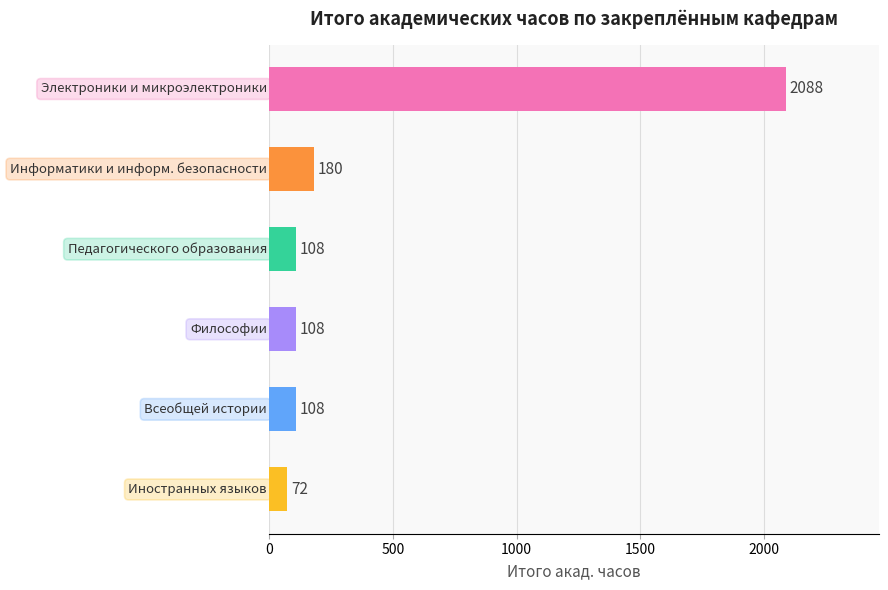

How many series are shown in this chart?

1